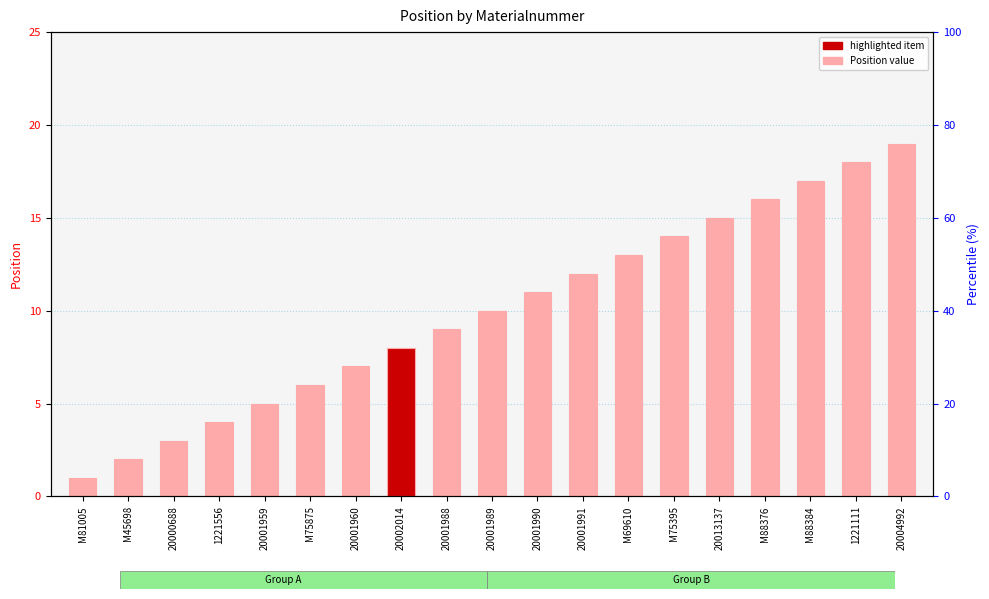

What is the minimum value shown in the chart?

1